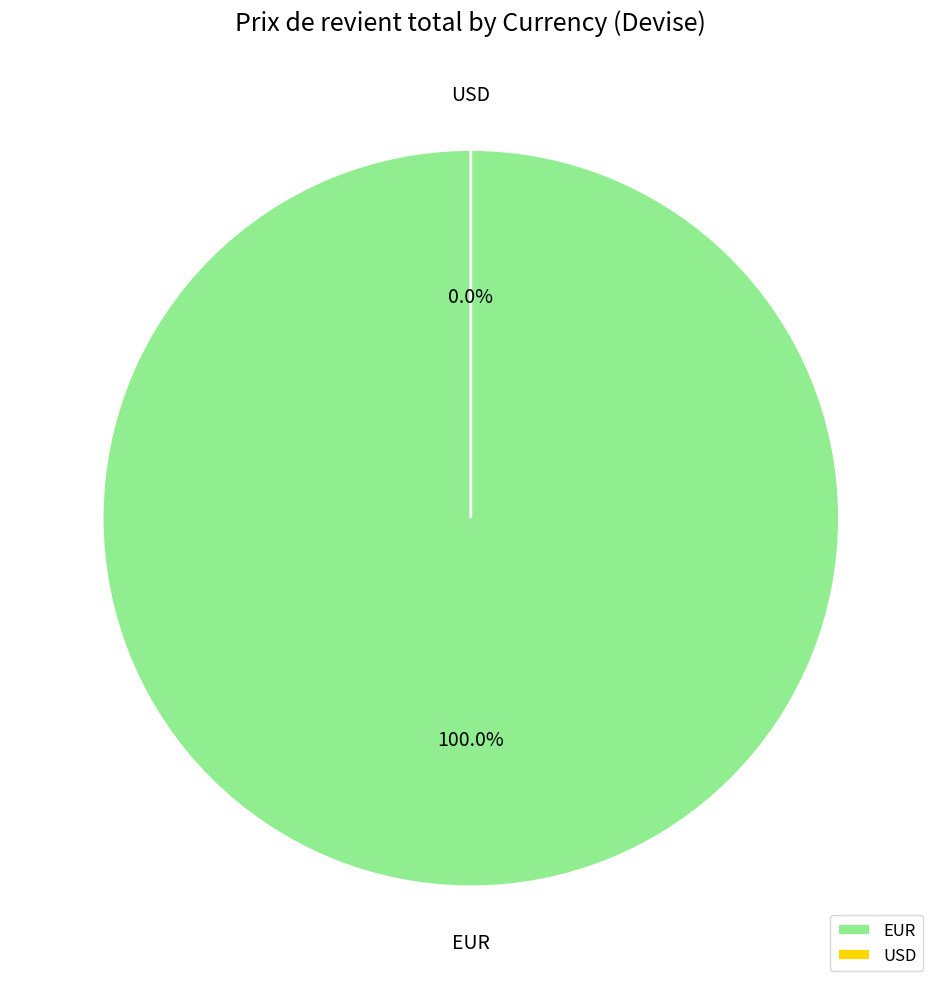

Count the number of slices in the pie.

2